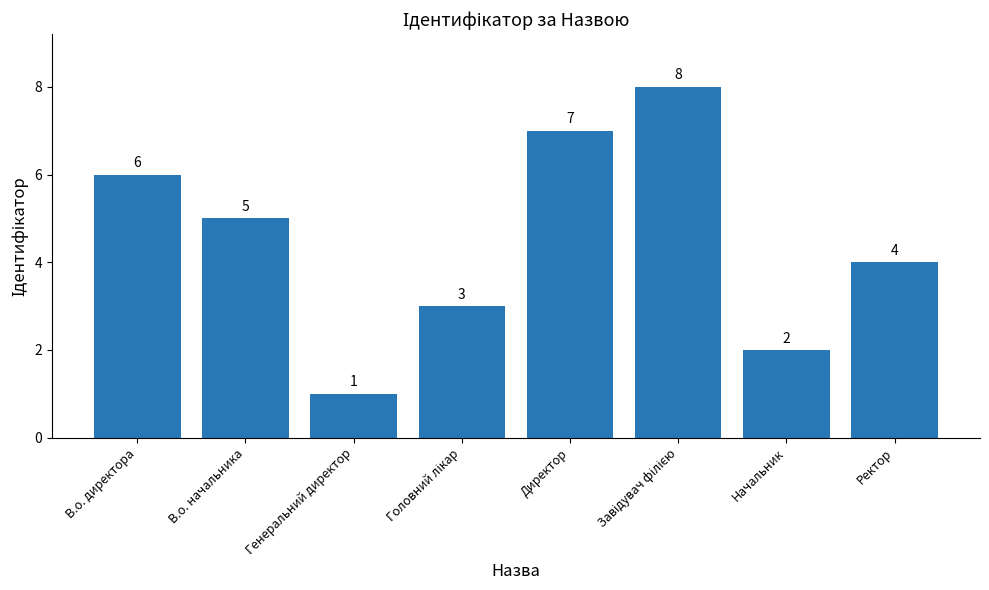

Reading left to right, what are all the values shown in this chart?

6	5	1	3	7	8	2	4